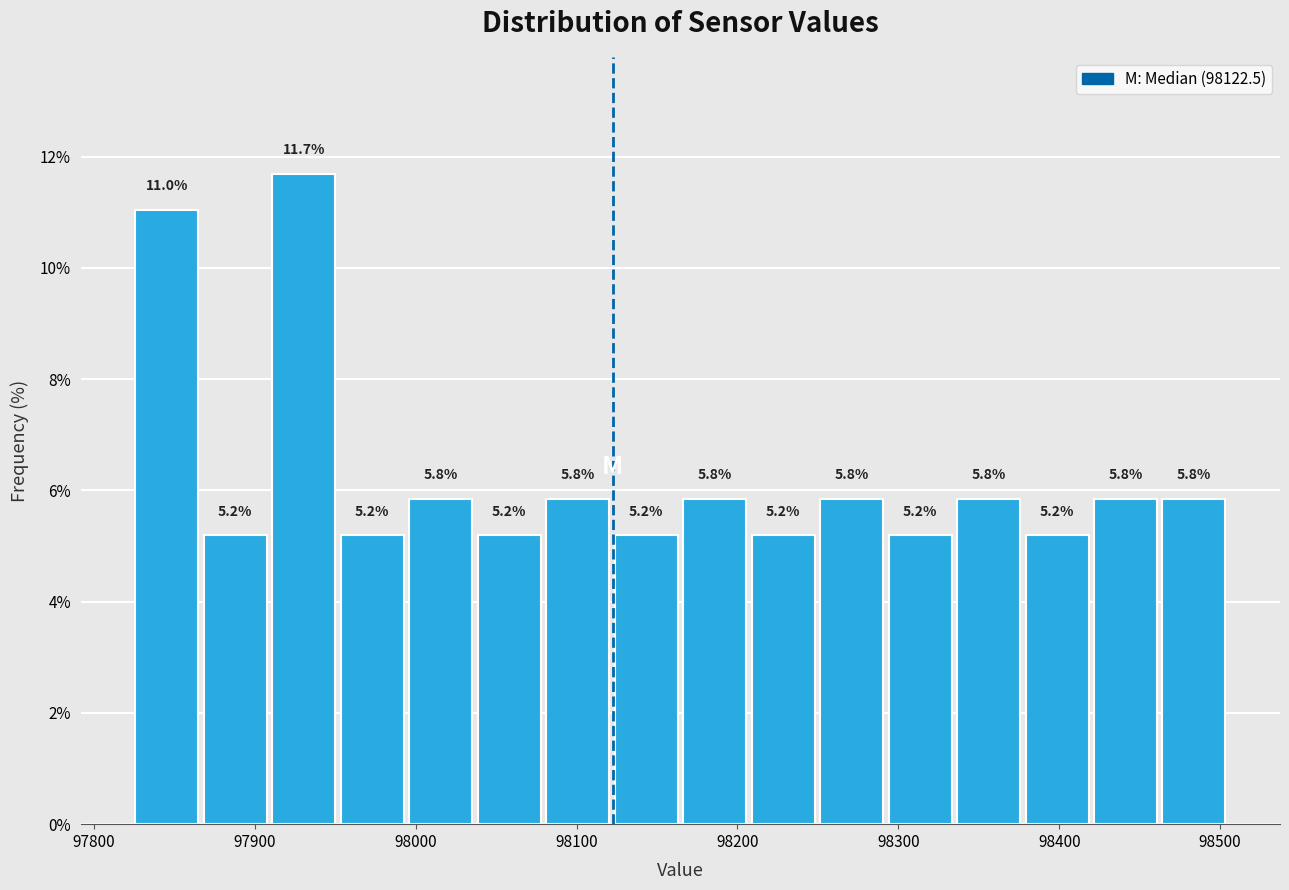

What is the height of the bar covering 98420 to 98460 on the x-axis? The bar edges are not printed on the chart, so give them approximately, as read against the axis.

5.8